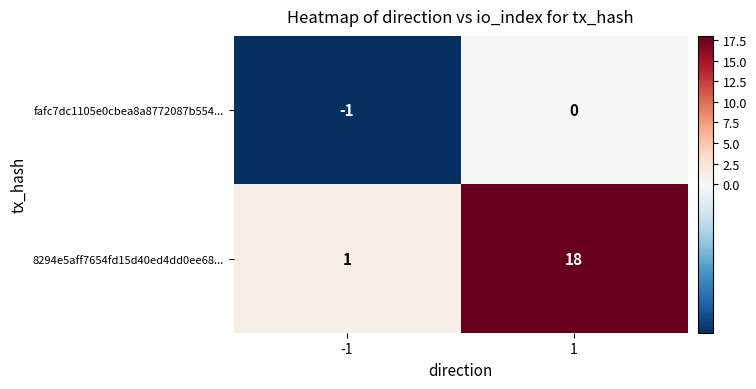

Count the number of categories in the chart.

2